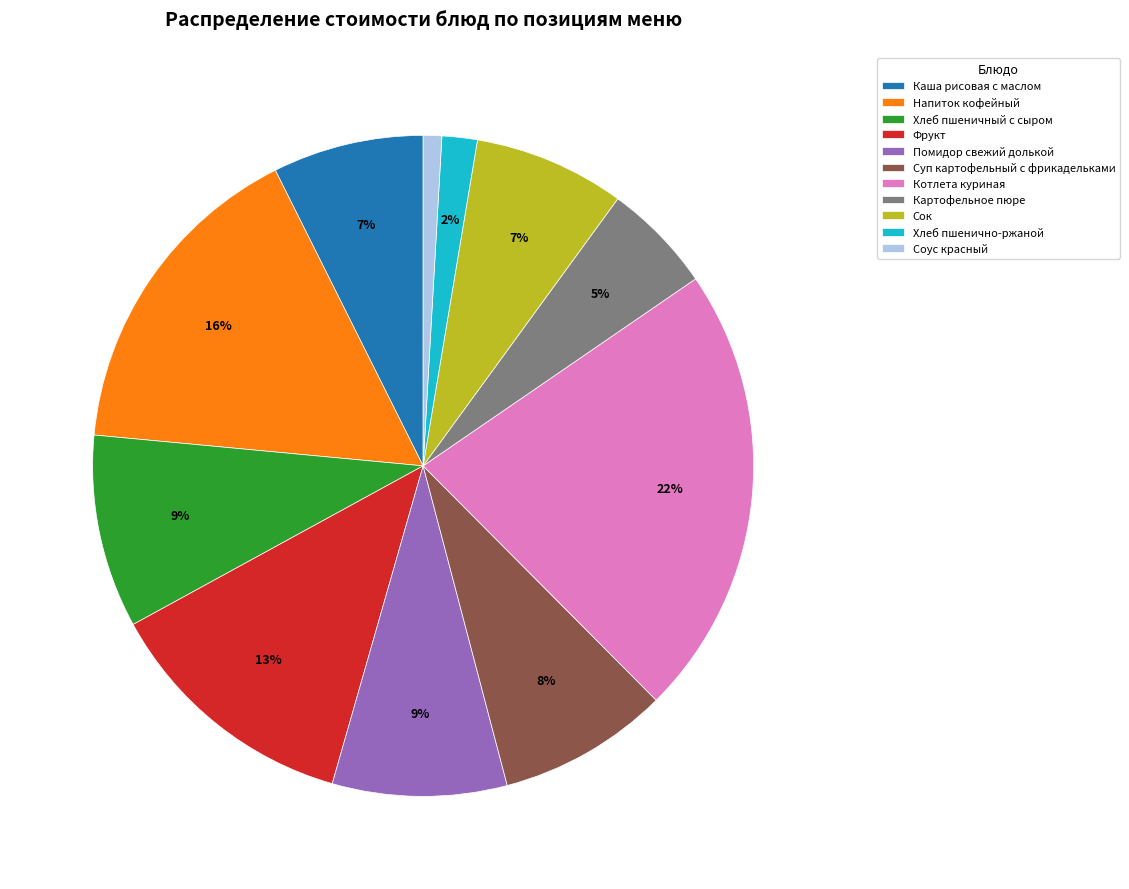

Which slice is the smallest?

Соус красный